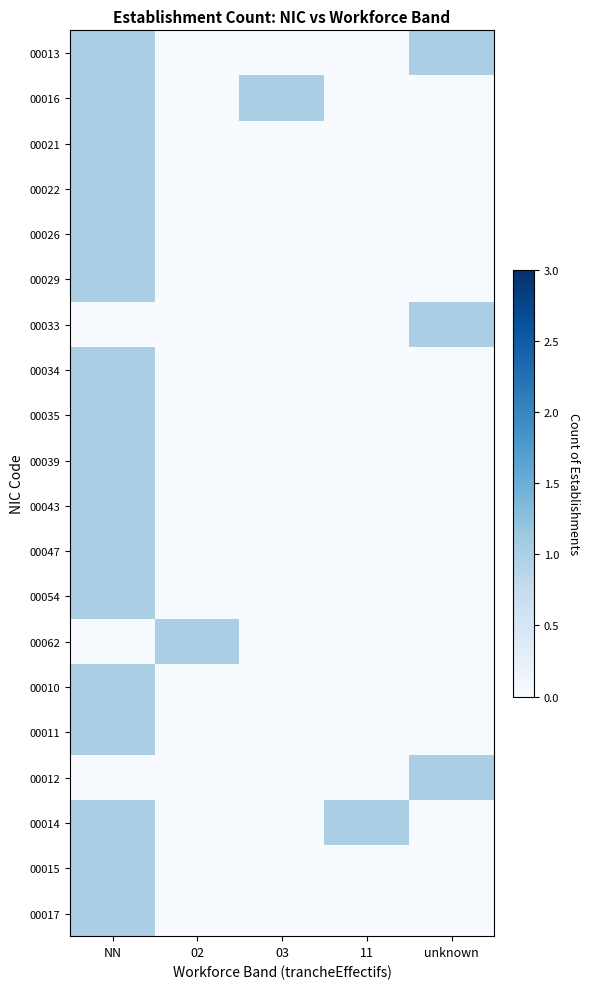

At which category is the sum across all series the highest?

NN